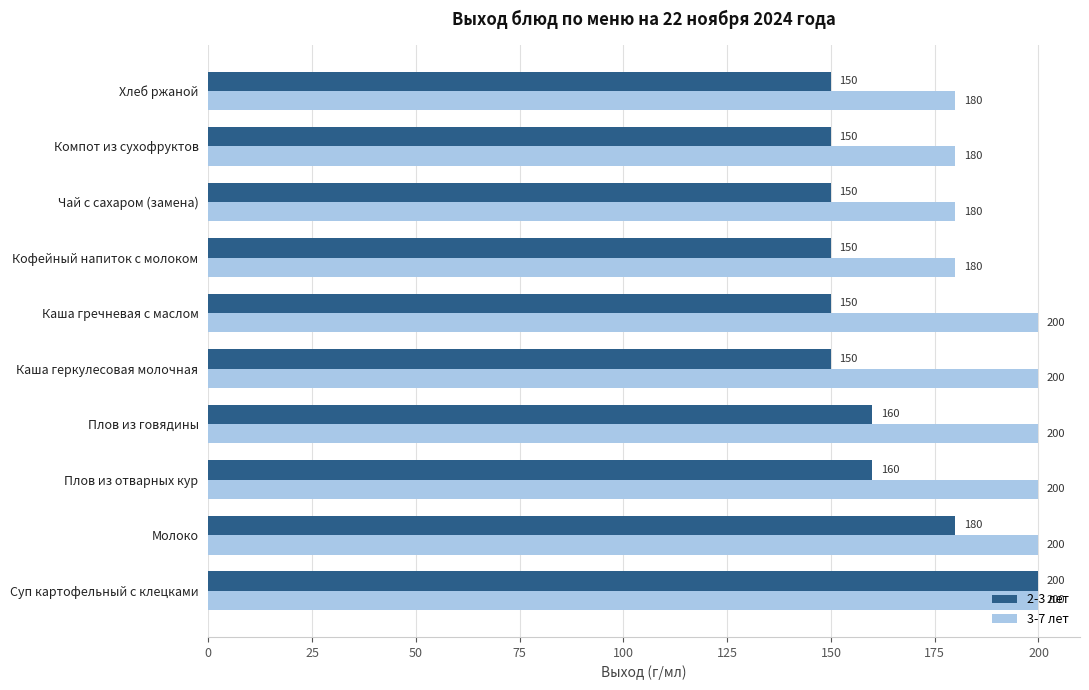

What is the sum of the 2-3 лет values at Чай с сахаром (замена) and Молоко?

330